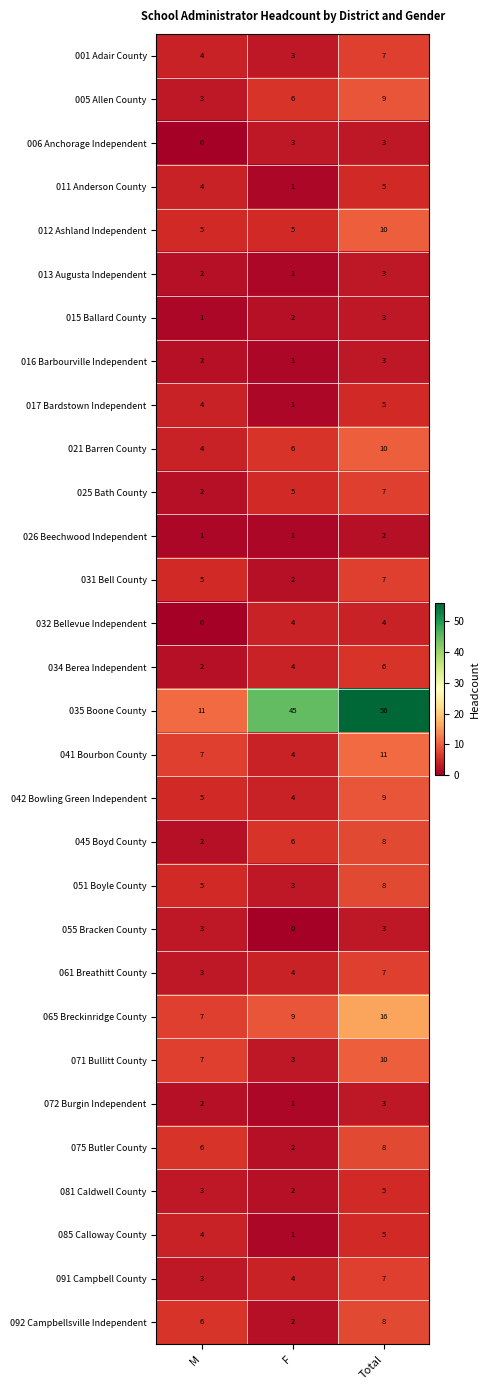

What is the difference between the maximum and minimum values in the 021 Barren County series?

6